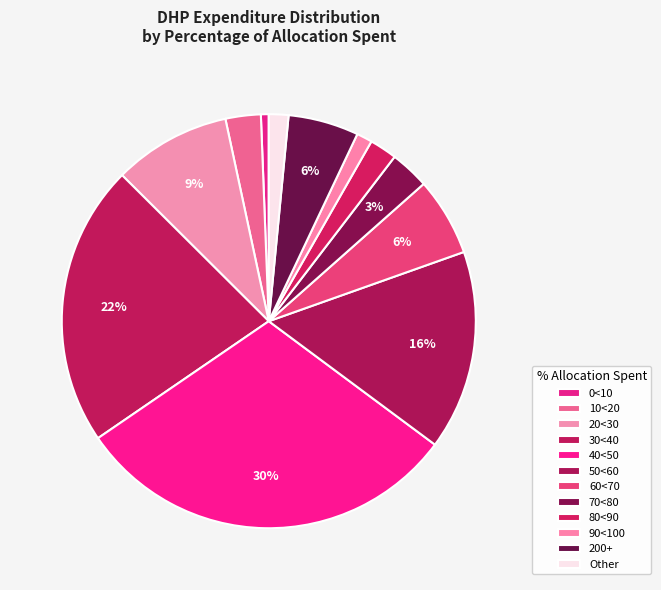

Approximately how many times larger is the value at 40<50 compared to 10<20?

11.0